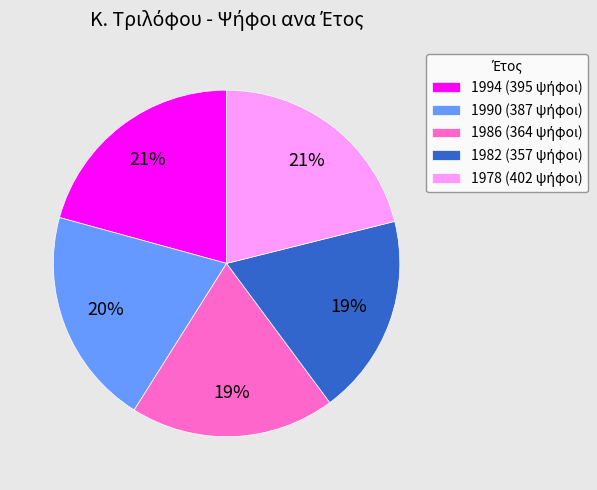

To the nearest percent, what is the average slice percentage?

20%